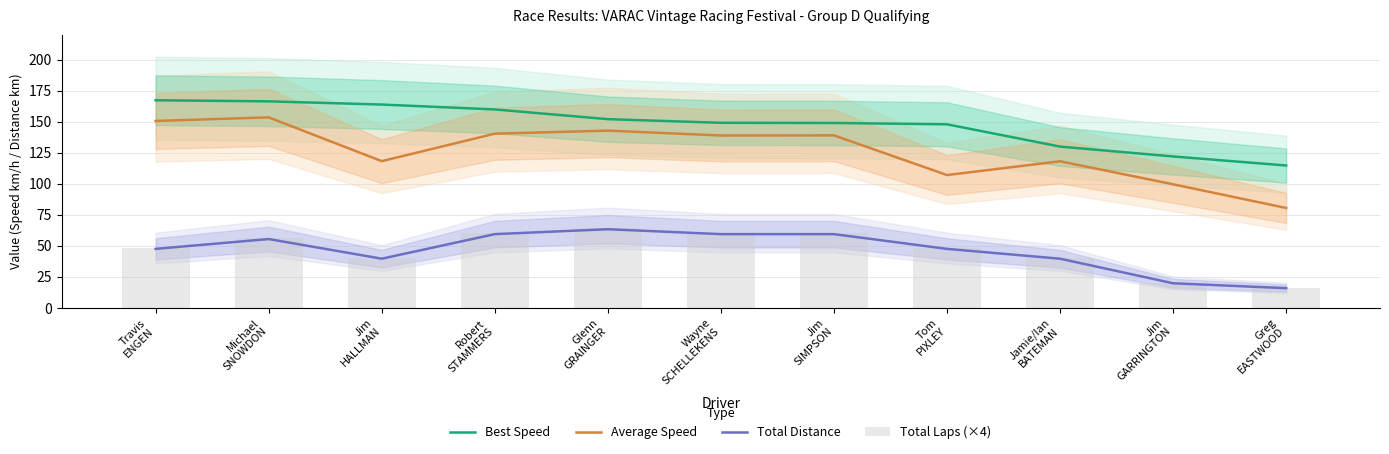

What is the spread (max minus min) of values at Jim
GARRINGTON?

102.1